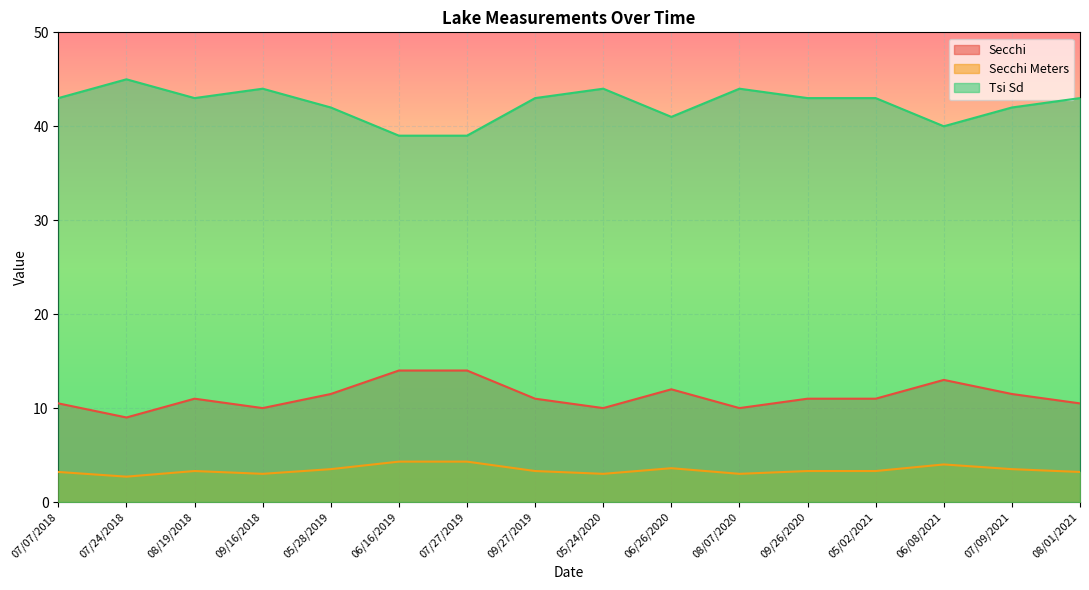

What is the difference between the Secchi values at 06/26/2020 and 08/01/2021?

1.5